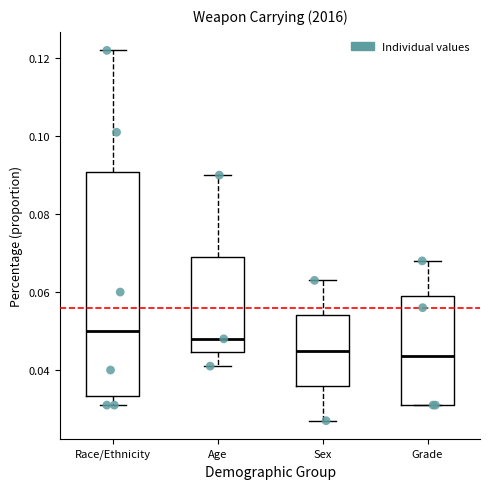

Reading left to right, transcribe this box plot: for each box, give where its median line is, the range the box spans, and where its two whiskers end, as read against the y-axis. The values are not printed on the chart, so give them approximately, as read against the axis.

Race/Ethnicity: median 0.050, box 0.034 to 0.090, whiskers 0.032 to 0.122
Age: median 0.048, box 0.044 to 0.070, whiskers 0.042 to 0.090
Sex: median 0.046, box 0.036 to 0.054, whiskers 0.028 to 0.064
Grade: median 0.044, box 0.032 to 0.060, whiskers 0.032 to 0.068